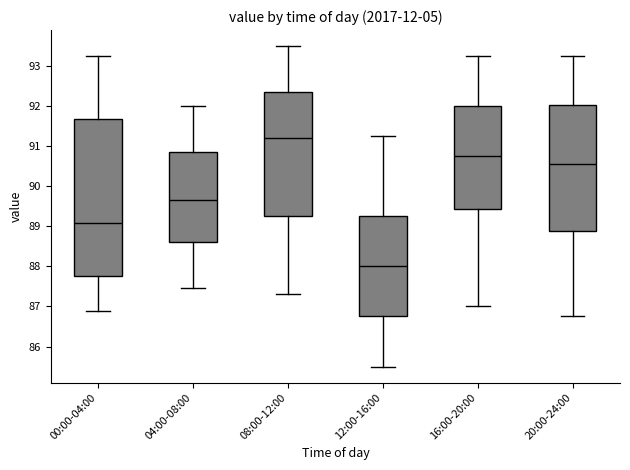

Reading left to right, read every box against the y-axis: the position of its median line, the range the box covers, and the ends of its whiskers. The values are not printed on the chart, so give them approximately, as read against the axis.

00:00-04:00: median 89.1, box 87.8 to 91.7, whiskers 86.9 to 93.3
04:00-08:00: median 89.7, box 88.6 to 90.9, whiskers 87.5 to 92.0
08:00-12:00: median 91.2, box 89.3 to 92.4, whiskers 87.3 to 93.5
12:00-16:00: median 88.0, box 86.8 to 89.3, whiskers 85.5 to 91.3
16:00-20:00: median 90.8, box 89.4 to 92.0, whiskers 87.0 to 93.3
20:00-24:00: median 90.6, box 88.9 to 92.0, whiskers 86.8 to 93.3